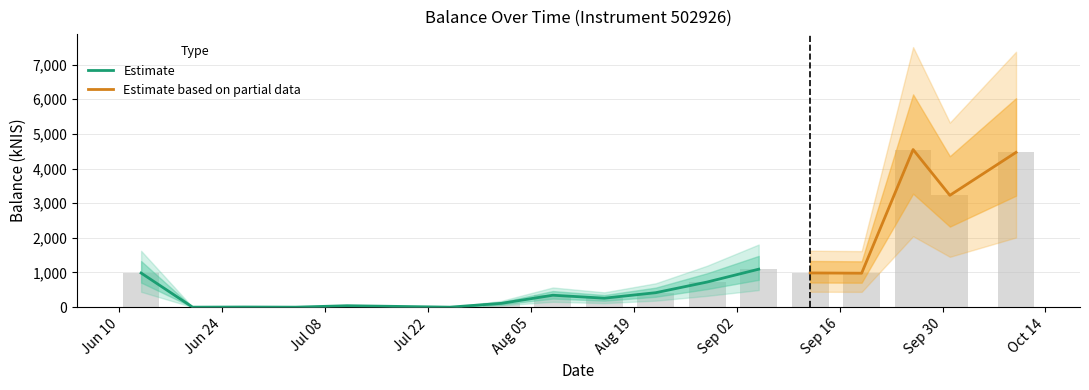

Approximately how many times larger is the value at 2024-09-26 compared to 2024-08-08?

13.2